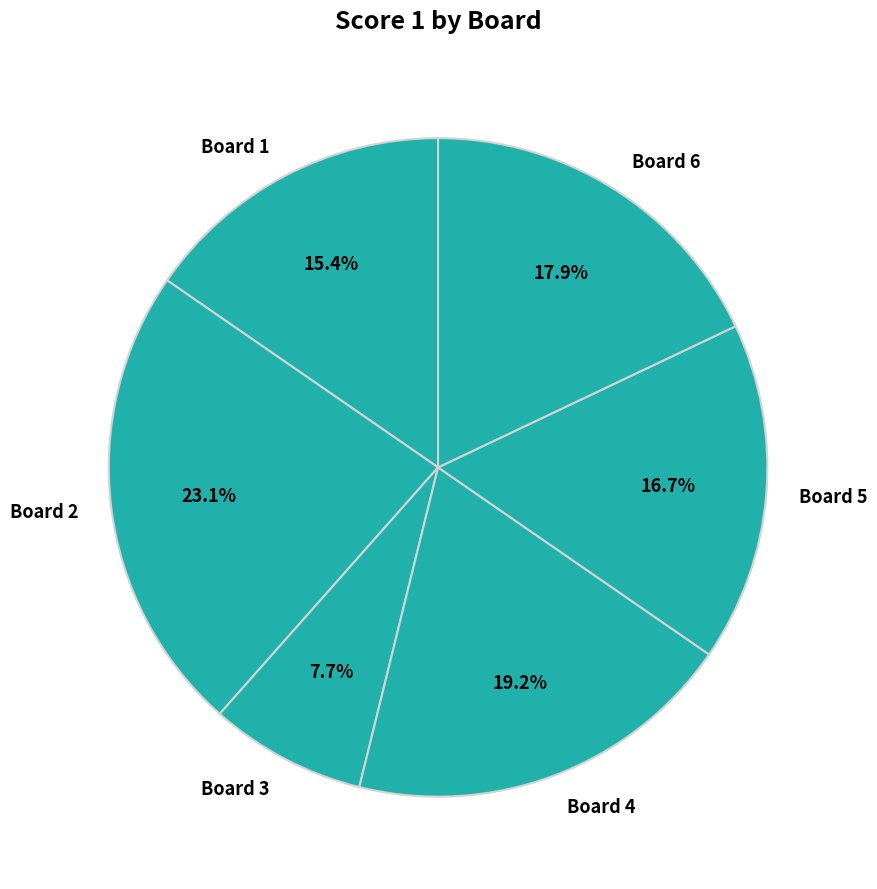

How many slices are in this pie chart?

6